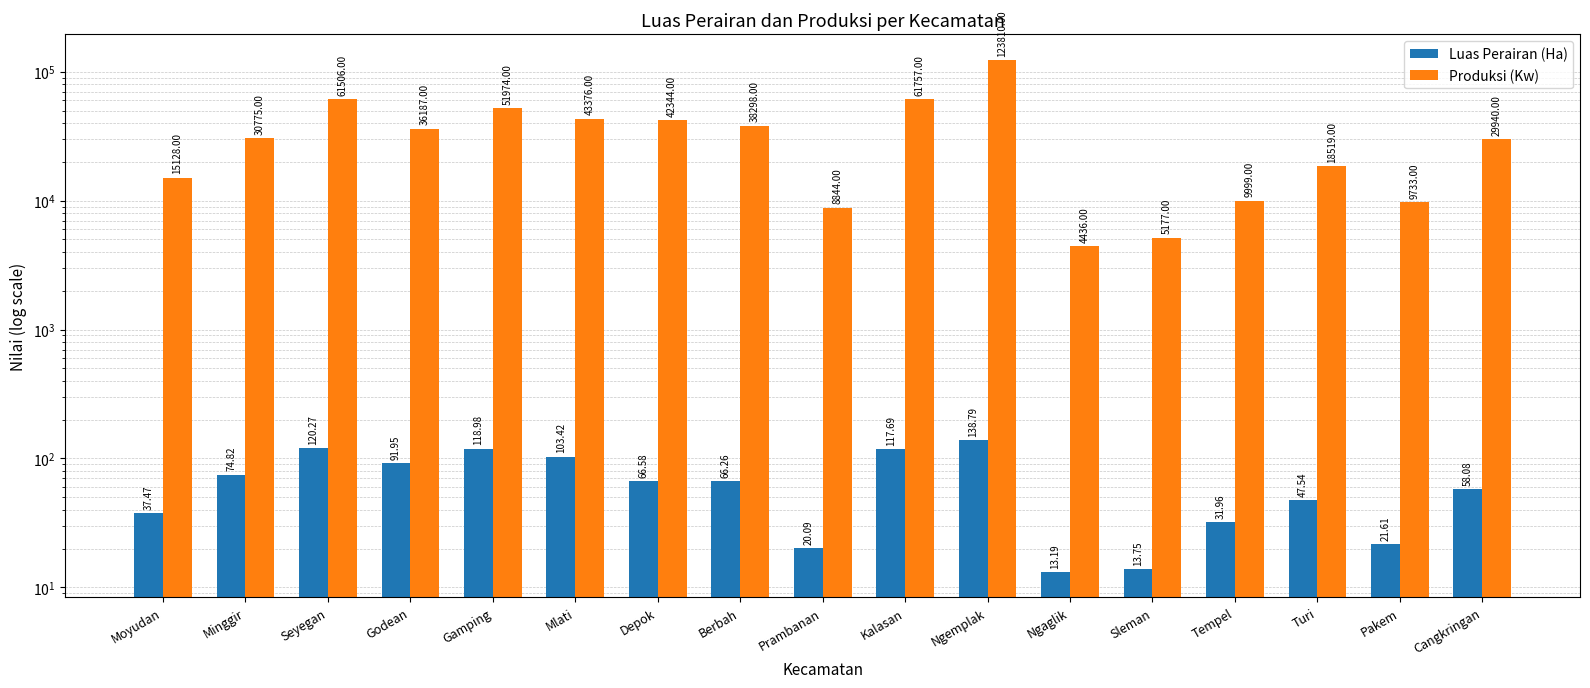

How many data points in Produksi (Kw) are less than 30775?

8